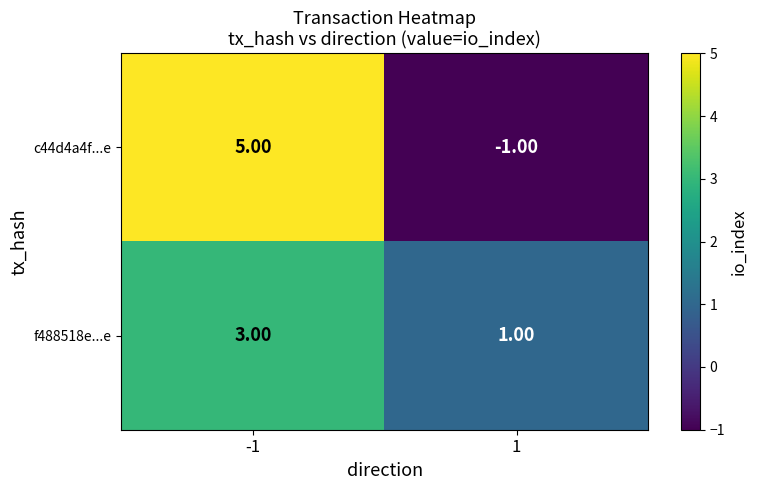

List the series in order of their peak value, highest first.

c44d4a4f...e, f488518e...e